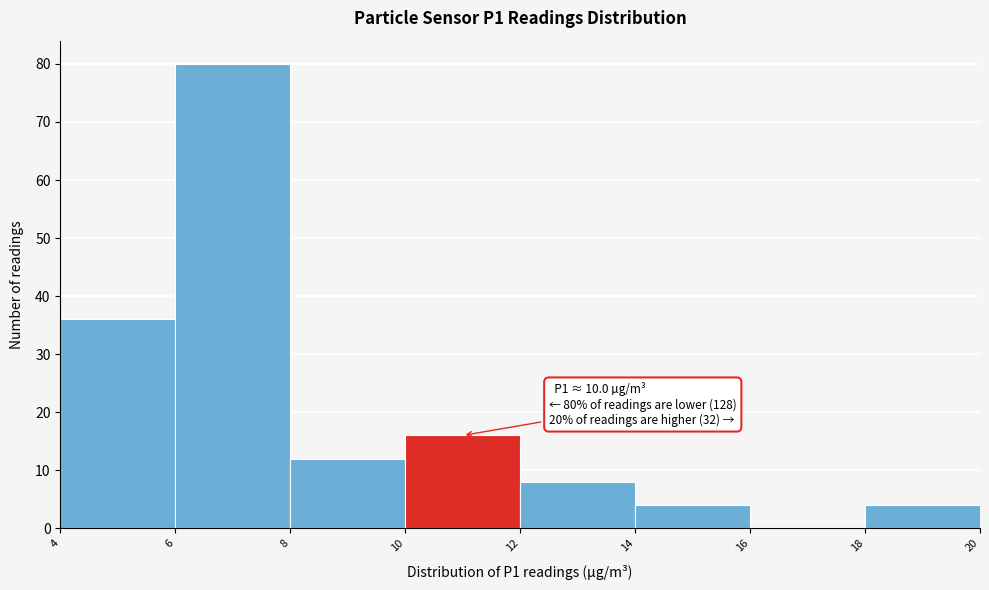

Over which range of the x-axis is the bar tallest?

6 to 8